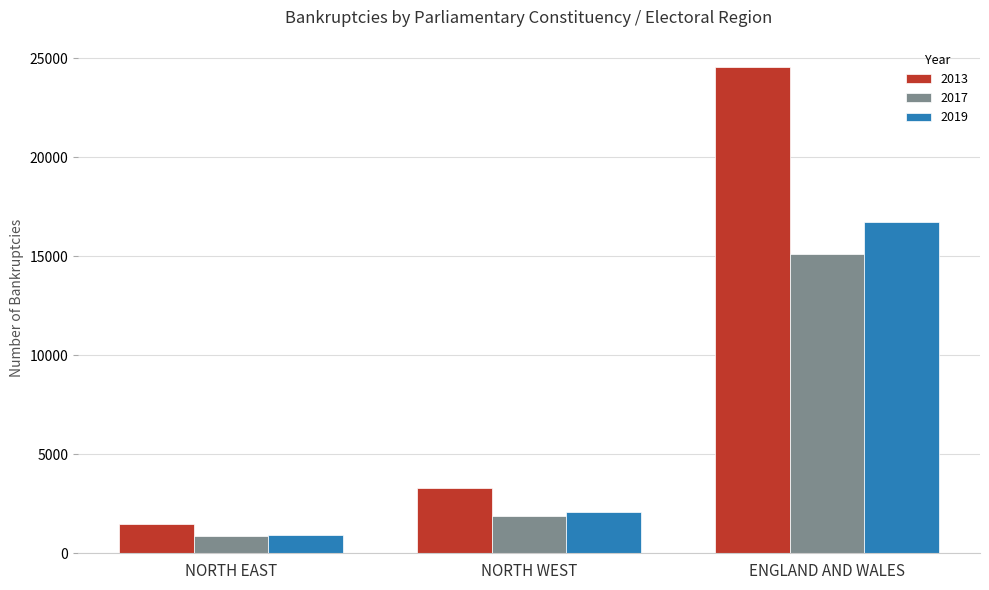

The 2013 series shows 3319 at NORTH WEST. True or false?

True